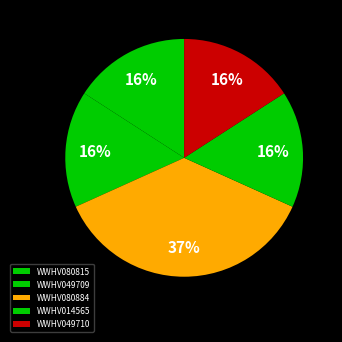

What is the smallest slice in the pie chart?

WWHV080815